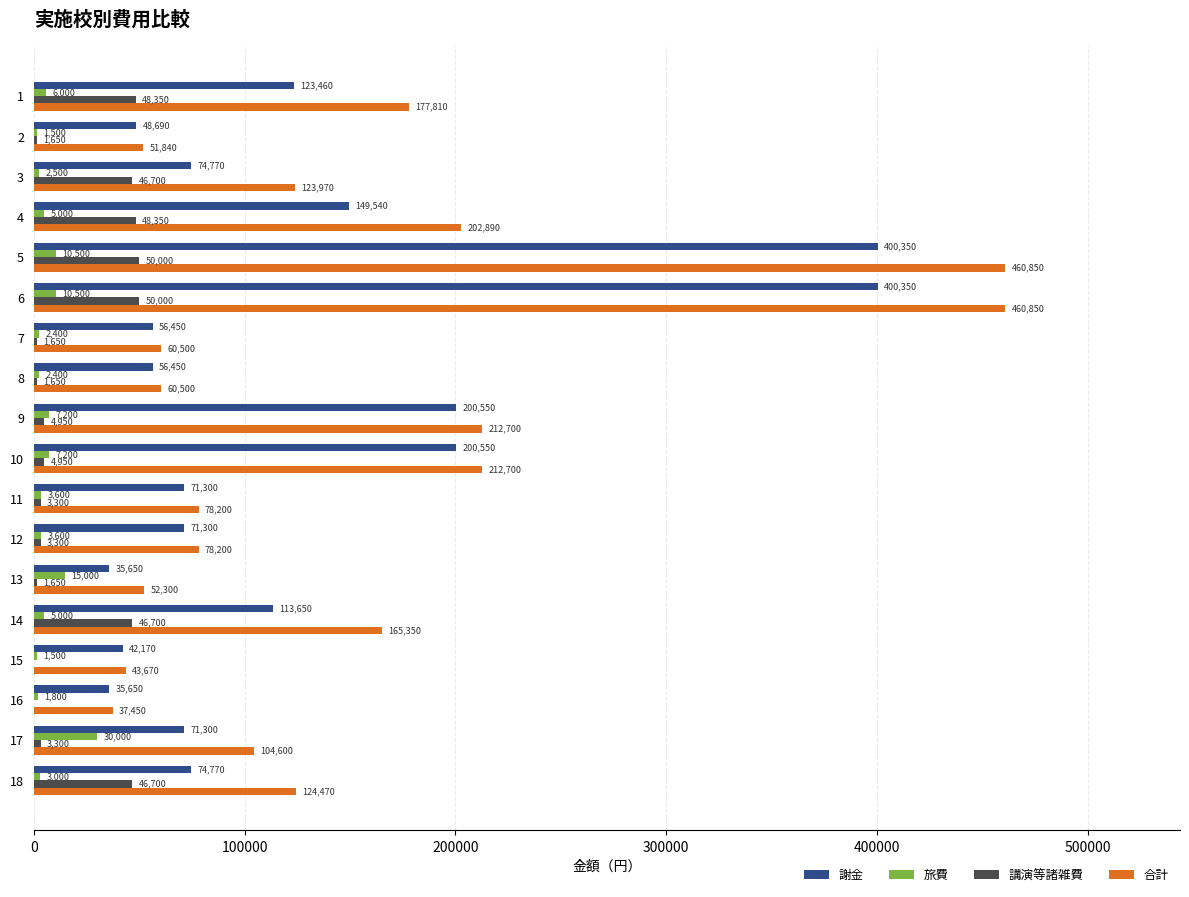

Count the number of data series in this chart.

4